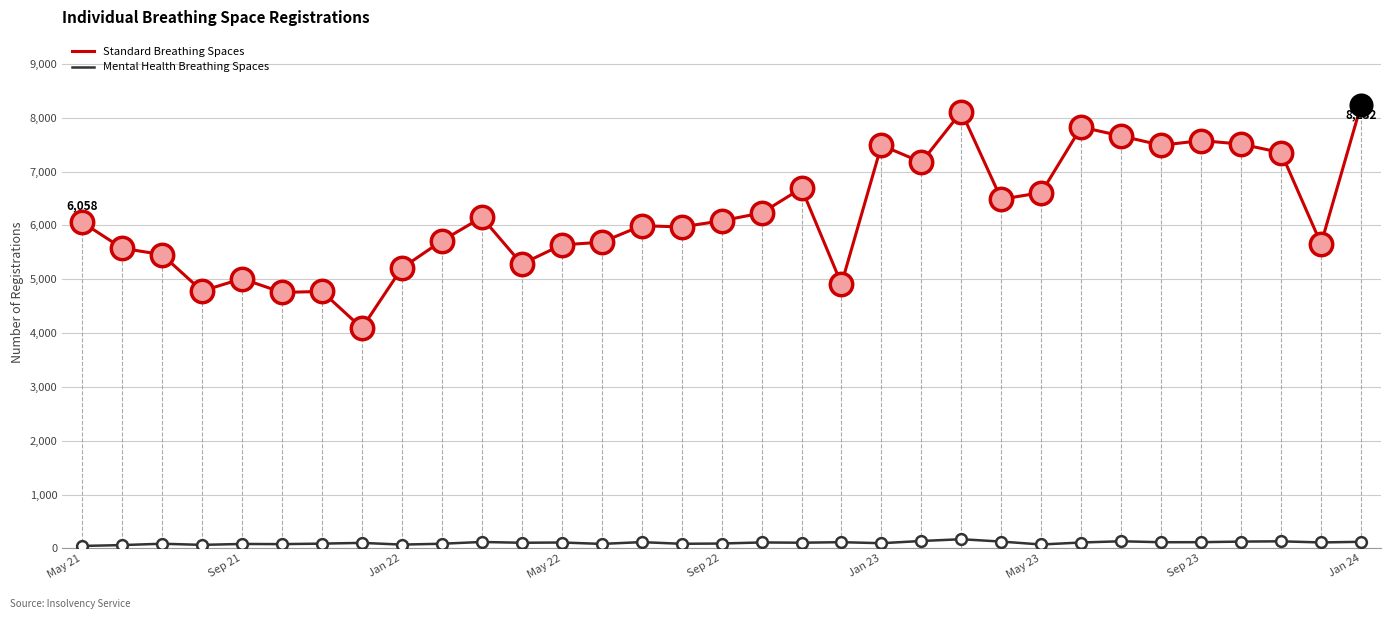

Which series has the widest spread of values?

Standard Breathing Spaces